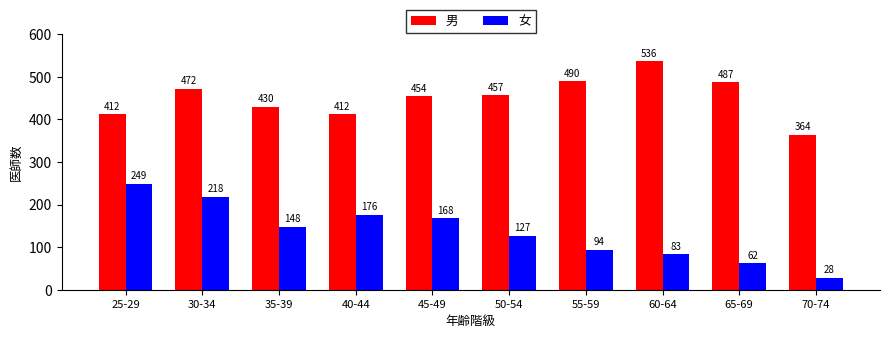

Where is 男 nearest to the value 450?

45-49